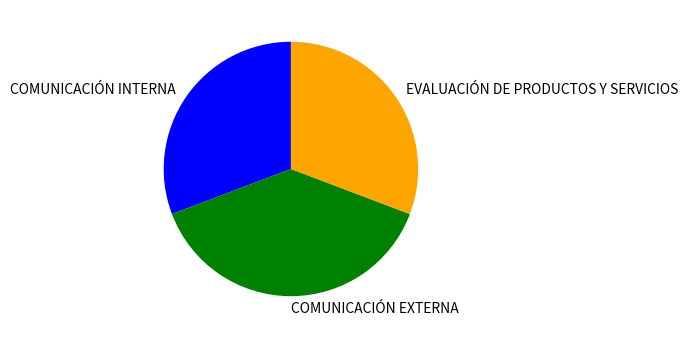

Which slice is the largest?

COMUNICACIÓN EXTERNA